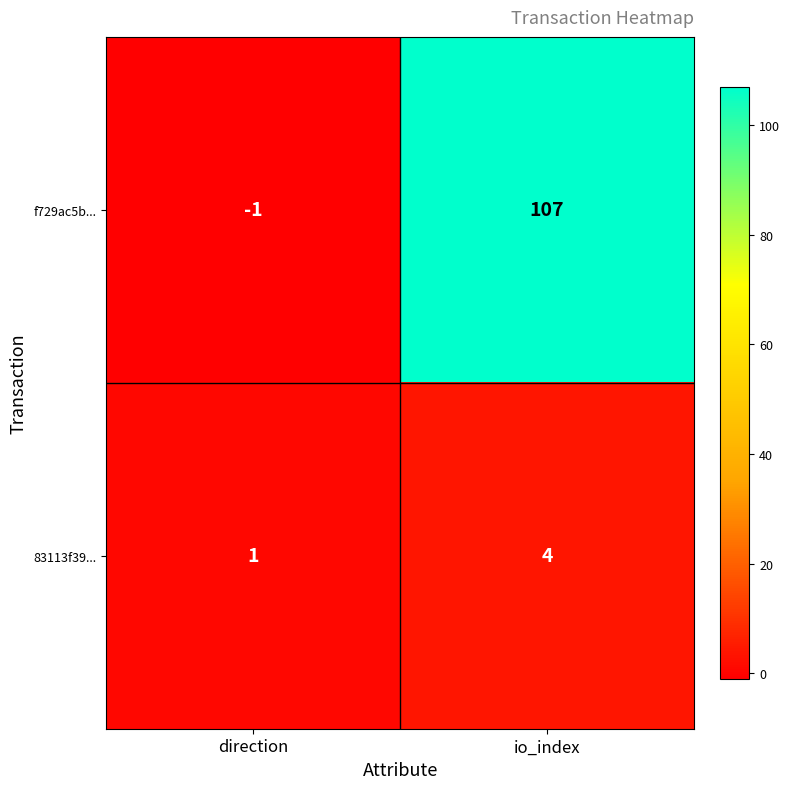

Which series has the largest range (max minus min)?

f729ac5b...